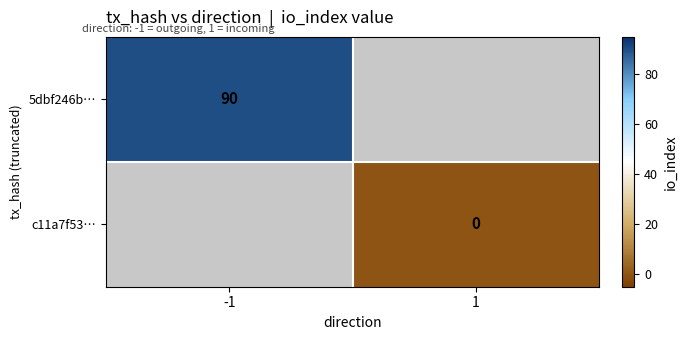

The value of 5dbf246b… at -1 is 39. True or false?

False